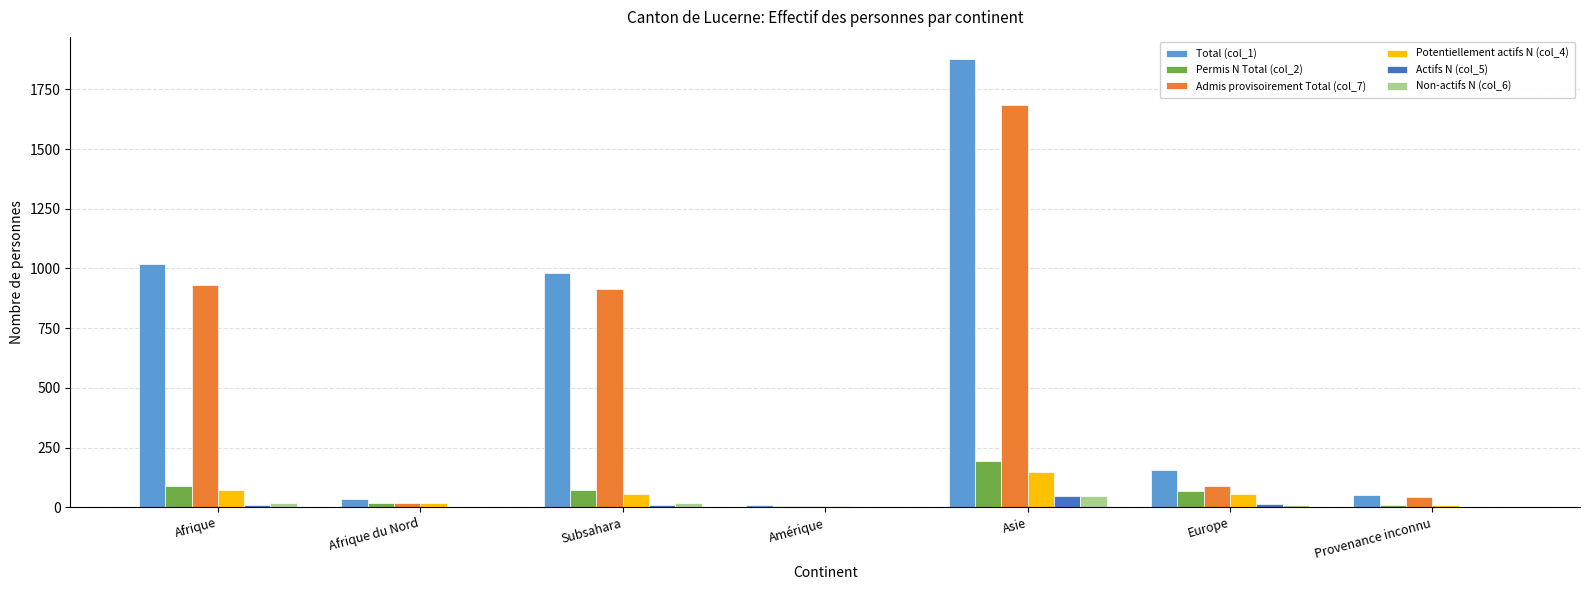

At which category is the sum across all series the highest?

Asie